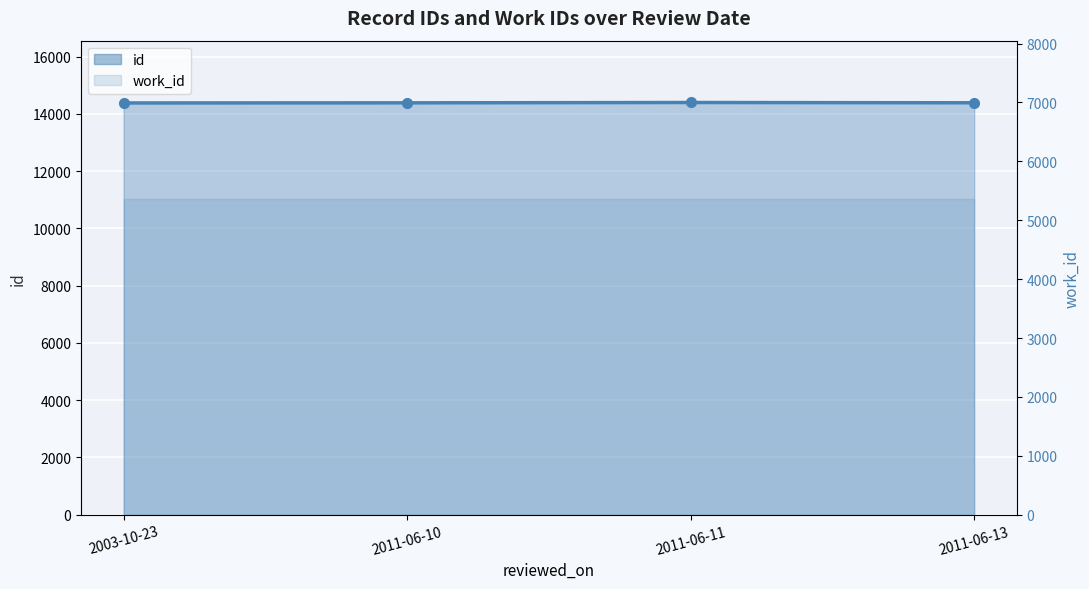

True or false: there are more than 0 points higher than both neighbors.

True